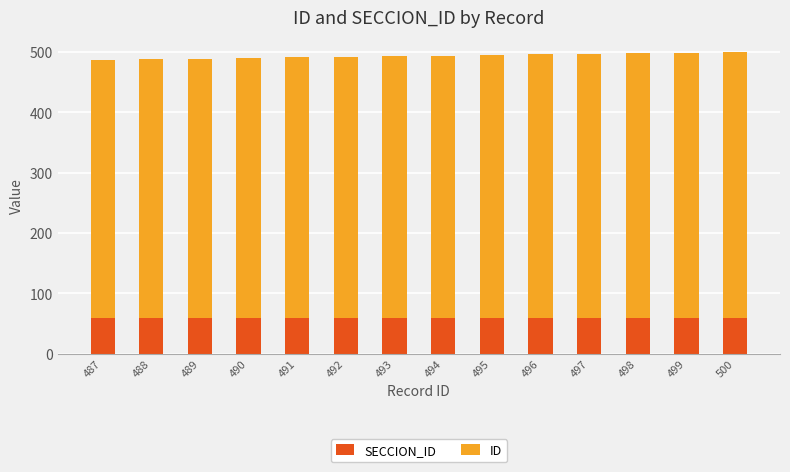

What is the sum of all ID values?

6083